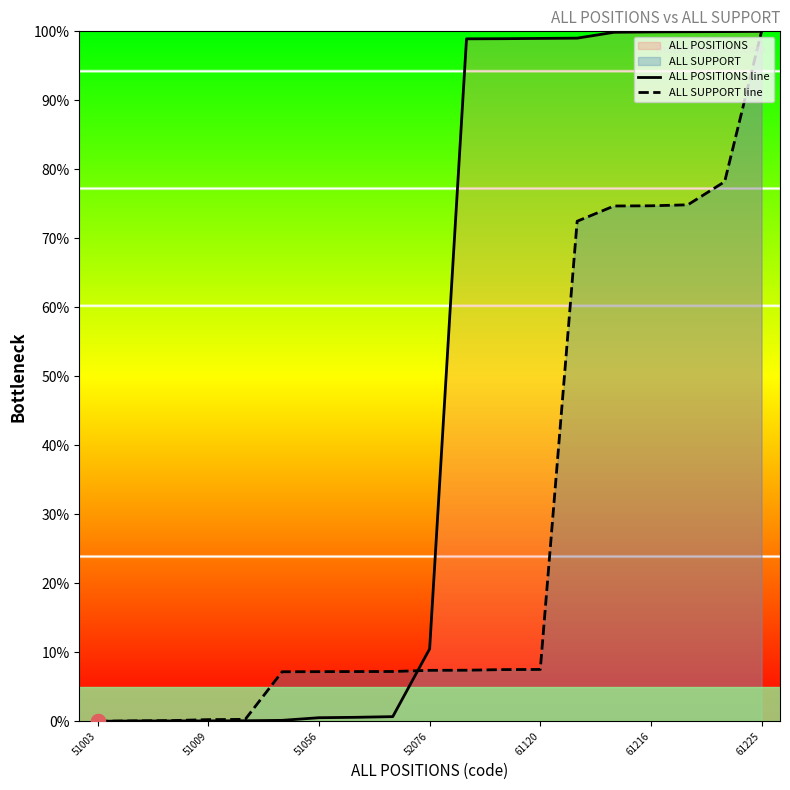

What is the difference between the highest and lowest values at 61216?

25.2